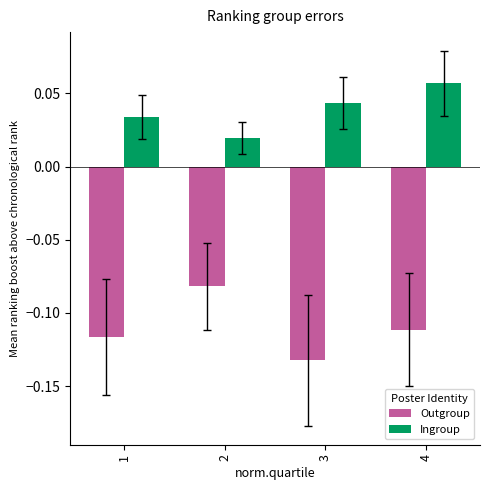

How many Ingroup values are between 0 and 1?

4